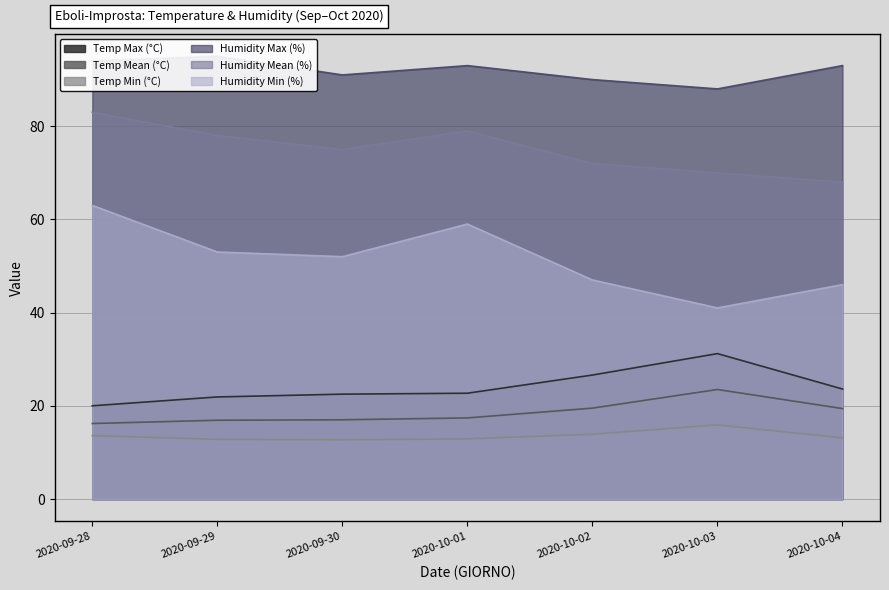

What is the difference between the second highest and second lowest values in the Temp Max (°C) series?

4.7